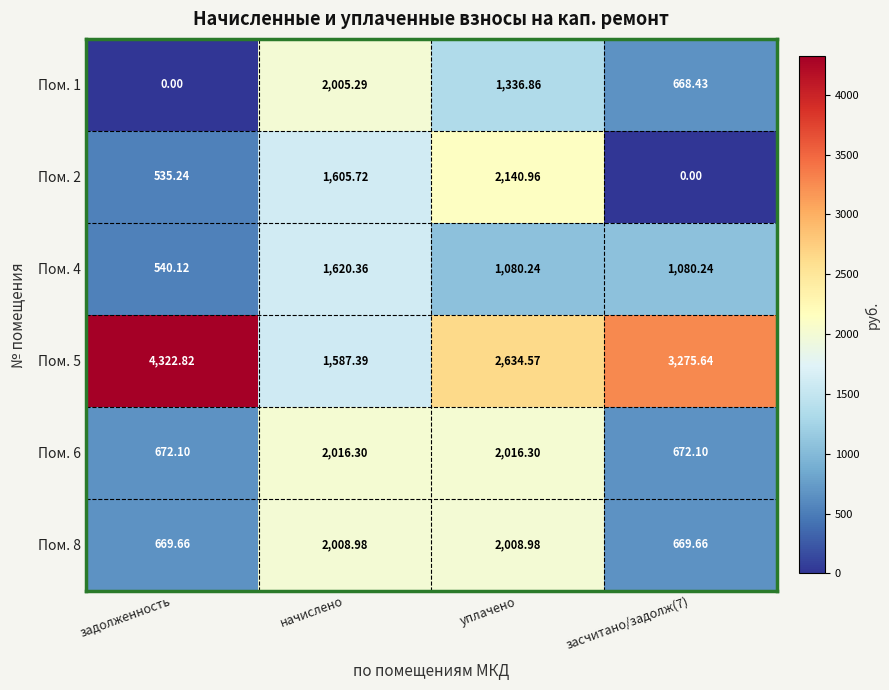

Where is Пом. 2 nearest to the value 1070?

задолженность